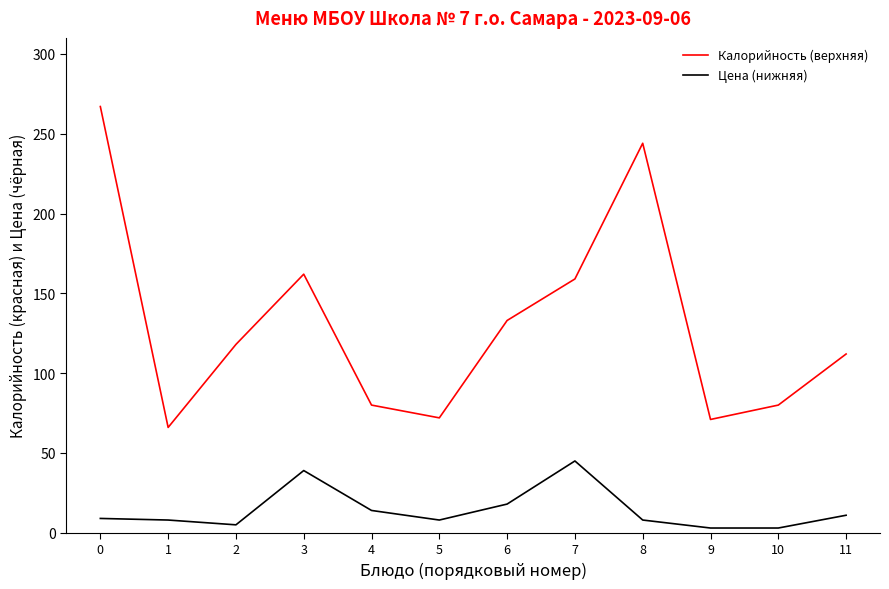

What is the greatest value displayed?

267